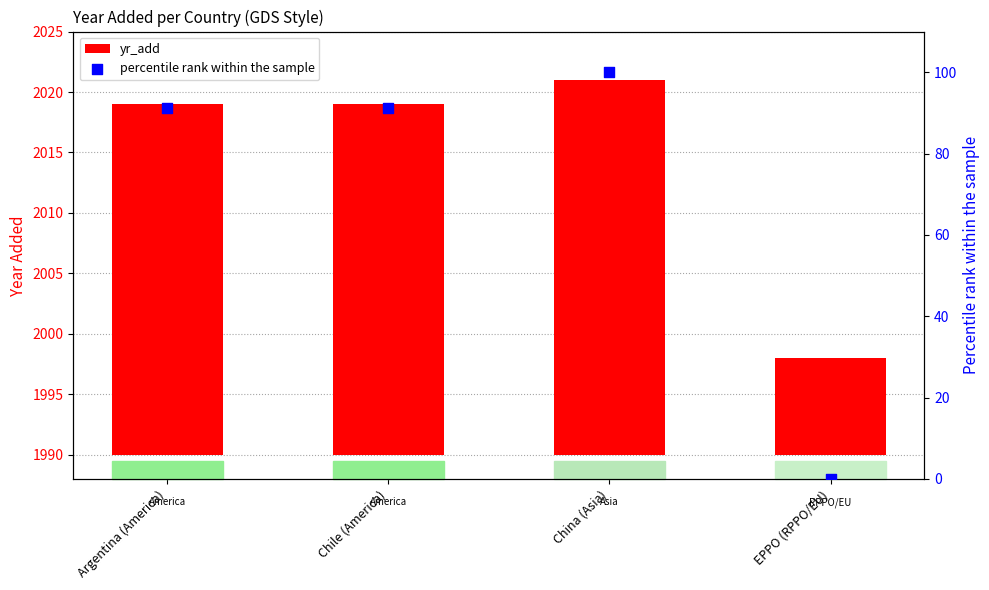

What are all the series names shown in the legend?

yr_add, percentile rank within the sample